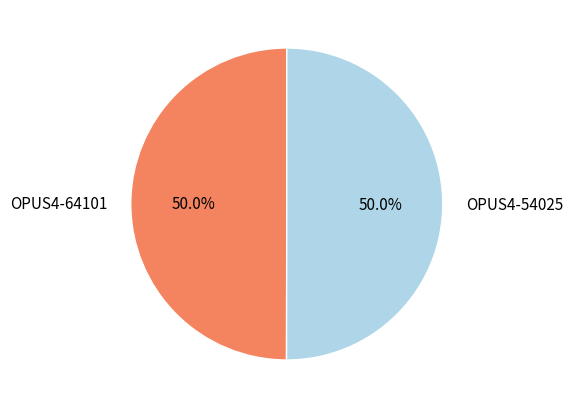

What is the ratio of the value at OPUS4-64101 to the value at OPUS4-54025?

1.0